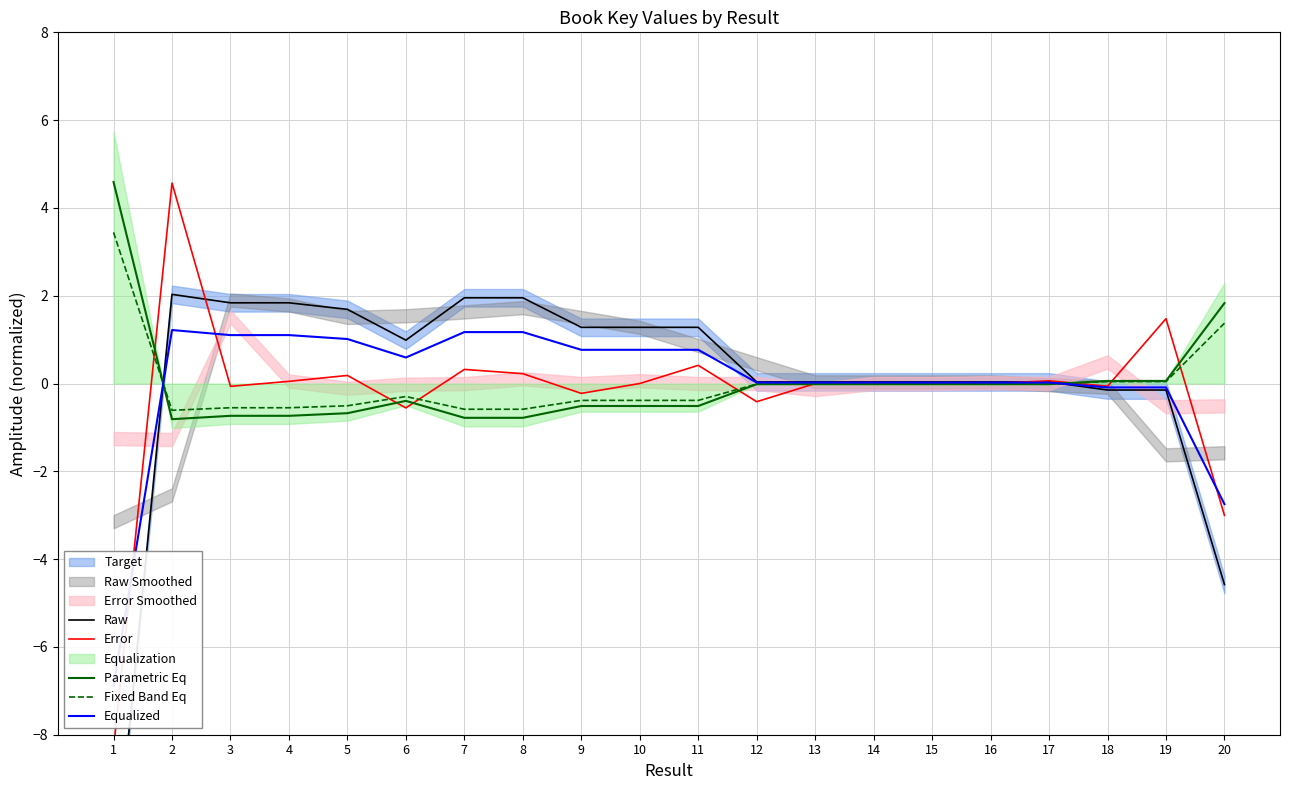

In Equalized, how many points are higher than both neighbors (excluding endpoints)?

6